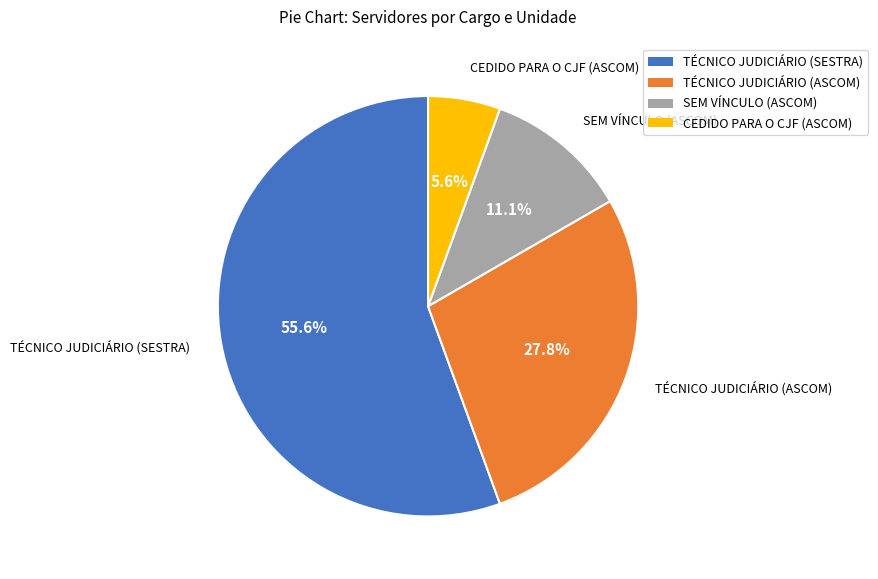

Which has a higher value, TÉCNICO JUDICIÁRIO (ASCOM) or TÉCNICO JUDICIÁRIO (SESTRA)?

TÉCNICO JUDICIÁRIO (SESTRA)